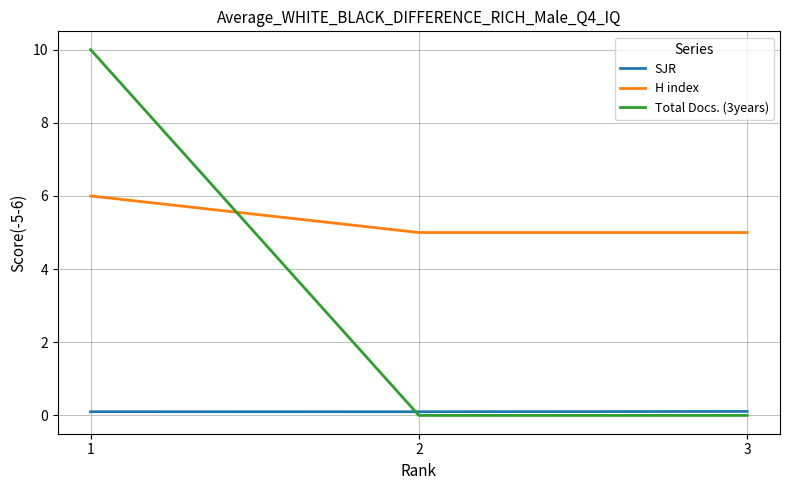

Reading left to right, extract all data points from this chart.

SJR: 0.1	0.1	0.1
H index: 6.0	5.0	5.0
Total Docs. (3years): 10.0	0.0	0.0